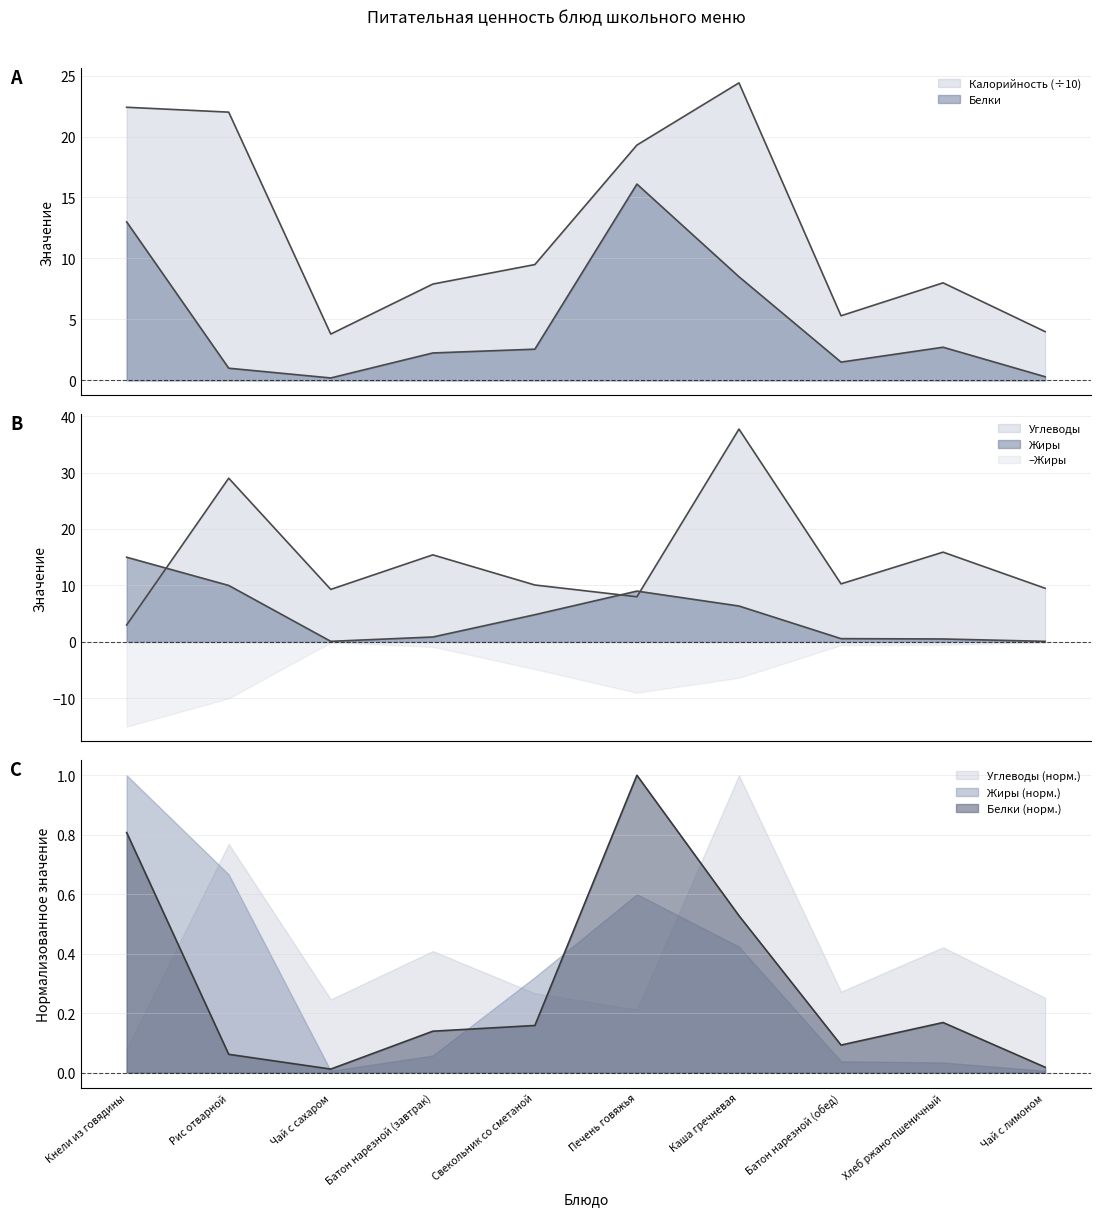

List the labels in order of Белки value, smallest first.

Чай с сахаром, Чай с лимоном, Рис отварной, Батон нарезной (обед), Батон нарезной (завтрак), Свекольник со сметаной, Хлеб ржано-пшеничный, Каша гречневая, Кнели из говядины, Печень говяжья